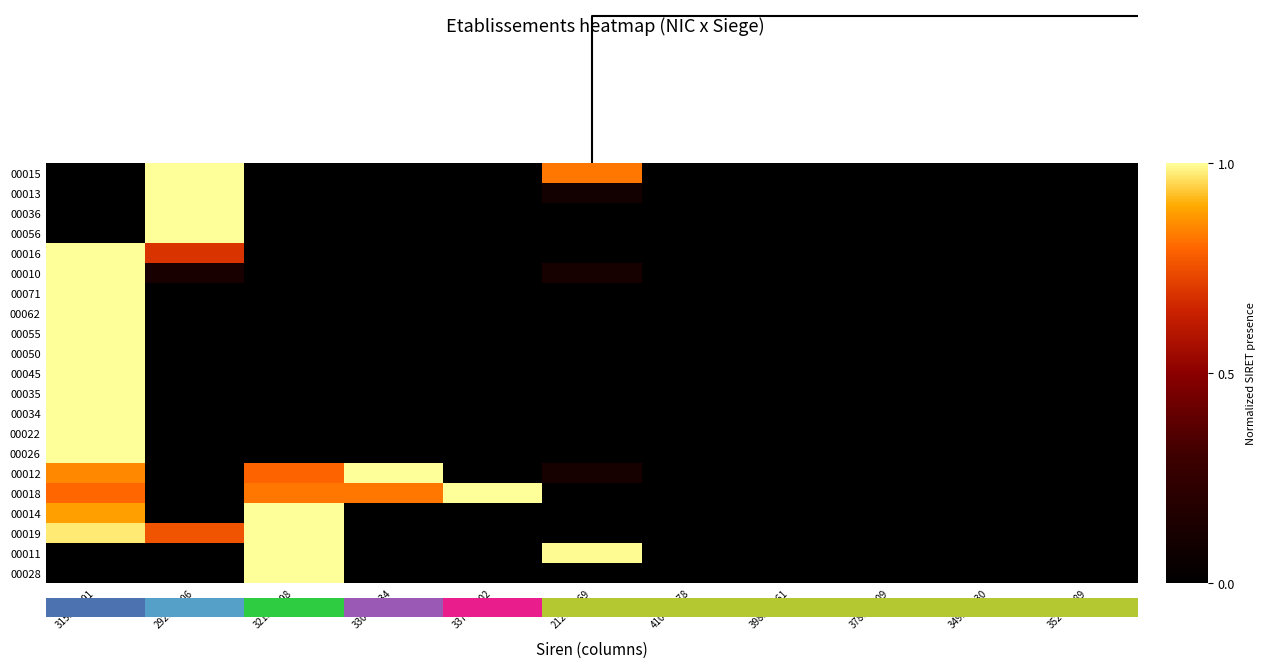

Reading left to right, extract all data points from this chart.

00015: 315560391=0.0	292000106=1.0	321506198=0.0	330432634=0.0	337606602=0.0	212000269=0.8	410011878=0.0	398358861=0.0	378838809=0.0	349137430=0.0	352446389=0.0
00013: 315560391=0.0	292000106=1.0	321506198=0.0	330432634=0.0	337606602=0.0	212000269=0.1	410011878=0.0	398358861=0.0	378838809=0.0	349137430=0.0	352446389=0.0
00036: 315560391=0.0	292000106=1.0	321506198=0.0	330432634=0.0	337606602=0.0	212000269=0.0	410011878=0.0	398358861=0.0	378838809=0.0	349137430=0.0	352446389=0.0
00056: 315560391=0.0	292000106=1.0	321506198=0.0	330432634=0.0	337606602=0.0	212000269=0.0	410011878=0.0	398358861=0.0	378838809=0.0	349137430=0.0	352446389=0.0
00016: 315560391=1.0	292000106=0.7	321506198=0.0	330432634=0.0	337606602=0.0	212000269=0.0	410011878=0.0	398358861=0.0	378838809=0.0	349137430=0.0	352446389=0.0
00010: 315560391=1.0	292000106=0.1	321506198=0.0	330432634=0.0	337606602=0.0	212000269=0.1	410011878=0.0	398358861=0.0	378838809=0.0	349137430=0.0	352446389=0.0
00071: 315560391=1.0	292000106=0.0	321506198=0.0	330432634=0.0	337606602=0.0	212000269=0.0	410011878=0.0	398358861=0.0	378838809=0.0	349137430=0.0	352446389=0.0
00062: 315560391=1.0	292000106=0.0	321506198=0.0	330432634=0.0	337606602=0.0	212000269=0.0	410011878=0.0	398358861=0.0	378838809=0.0	349137430=0.0	352446389=0.0
00055: 315560391=1.0	292000106=0.0	321506198=0.0	330432634=0.0	337606602=0.0	212000269=0.0	410011878=0.0	398358861=0.0	378838809=0.0	349137430=0.0	352446389=0.0
00050: 315560391=1.0	292000106=0.0	321506198=0.0	330432634=0.0	337606602=0.0	212000269=0.0	410011878=0.0	398358861=0.0	378838809=0.0	349137430=0.0	352446389=0.0
00045: 315560391=1.0	292000106=0.0	321506198=0.0	330432634=0.0	337606602=0.0	212000269=0.0	410011878=0.0	398358861=0.0	378838809=0.0	349137430=0.0	352446389=0.0
00035: 315560391=1.0	292000106=0.0	321506198=0.0	330432634=0.0	337606602=0.0	212000269=0.0	410011878=0.0	398358861=0.0	378838809=0.0	349137430=0.0	352446389=0.0
00034: 315560391=1.0	292000106=0.0	321506198=0.0	330432634=0.0	337606602=0.0	212000269=0.0	410011878=0.0	398358861=0.0	378838809=0.0	349137430=0.0	352446389=0.0
00022: 315560391=1.0	292000106=0.0	321506198=0.0	330432634=0.0	337606602=0.0	212000269=0.0	410011878=0.0	398358861=0.0	378838809=0.0	349137430=0.0	352446389=0.0
00026: 315560391=1.0	292000106=0.0	321506198=0.0	330432634=0.0	337606602=0.0	212000269=0.0	410011878=0.0	398358861=0.0	378838809=0.0	349137430=0.0	352446389=0.0
00012: 315560391=0.8	292000106=0.0	321506198=0.8	330432634=1.0	337606602=0.0	212000269=0.1	410011878=0.0	398358861=0.0	378838809=0.0	349137430=0.0	352446389=0.0
00018: 315560391=0.8	292000106=0.0	321506198=0.8	330432634=0.8	337606602=1.0	212000269=0.0	410011878=0.0	398358861=0.0	378838809=0.0	349137430=0.0	352446389=0.0
00014: 315560391=0.9	292000106=0.0	321506198=1.0	330432634=0.0	337606602=0.0	212000269=0.0	410011878=0.0	398358861=0.0	378838809=0.0	349137430=0.0	352446389=0.0
00019: 315560391=1.0	292000106=0.8	321506198=1.0	330432634=0.0	337606602=0.0	212000269=0.0	410011878=0.0	398358861=0.0	378838809=0.0	349137430=0.0	352446389=0.0
00011: 315560391=0.0	292000106=0.0	321506198=1.0	330432634=0.0	337606602=0.0	212000269=1.0	410011878=0.0	398358861=0.0	378838809=0.0	349137430=0.0	352446389=0.0
00028: 315560391=0.0	292000106=0.0	321506198=1.0	330432634=0.0	337606602=0.0	212000269=0.0	410011878=0.0	398358861=0.0	378838809=0.0	349137430=0.0	352446389=0.0